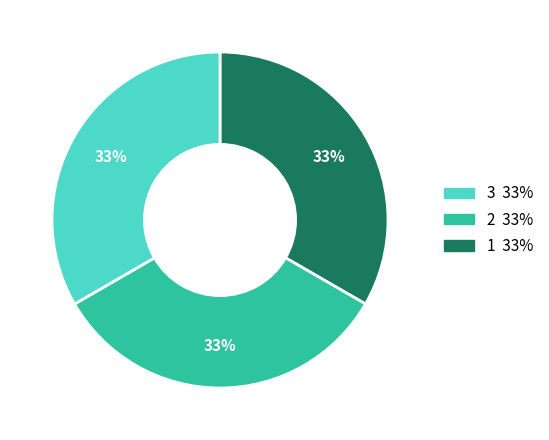

To the nearest percent, what is the average slice percentage?

33%